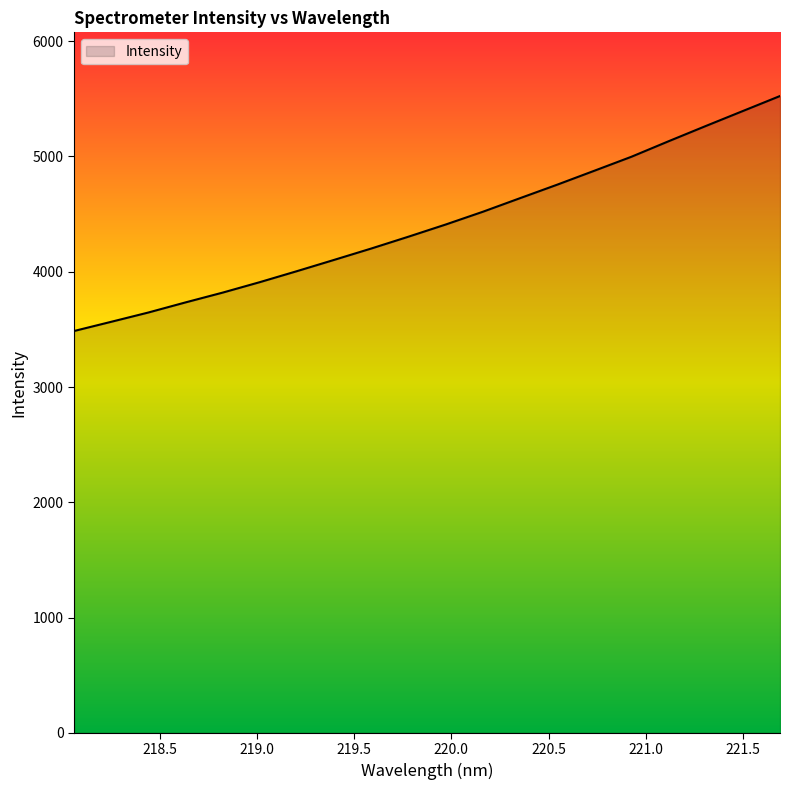

What is the difference between the maximum and minimum values?

2038.9